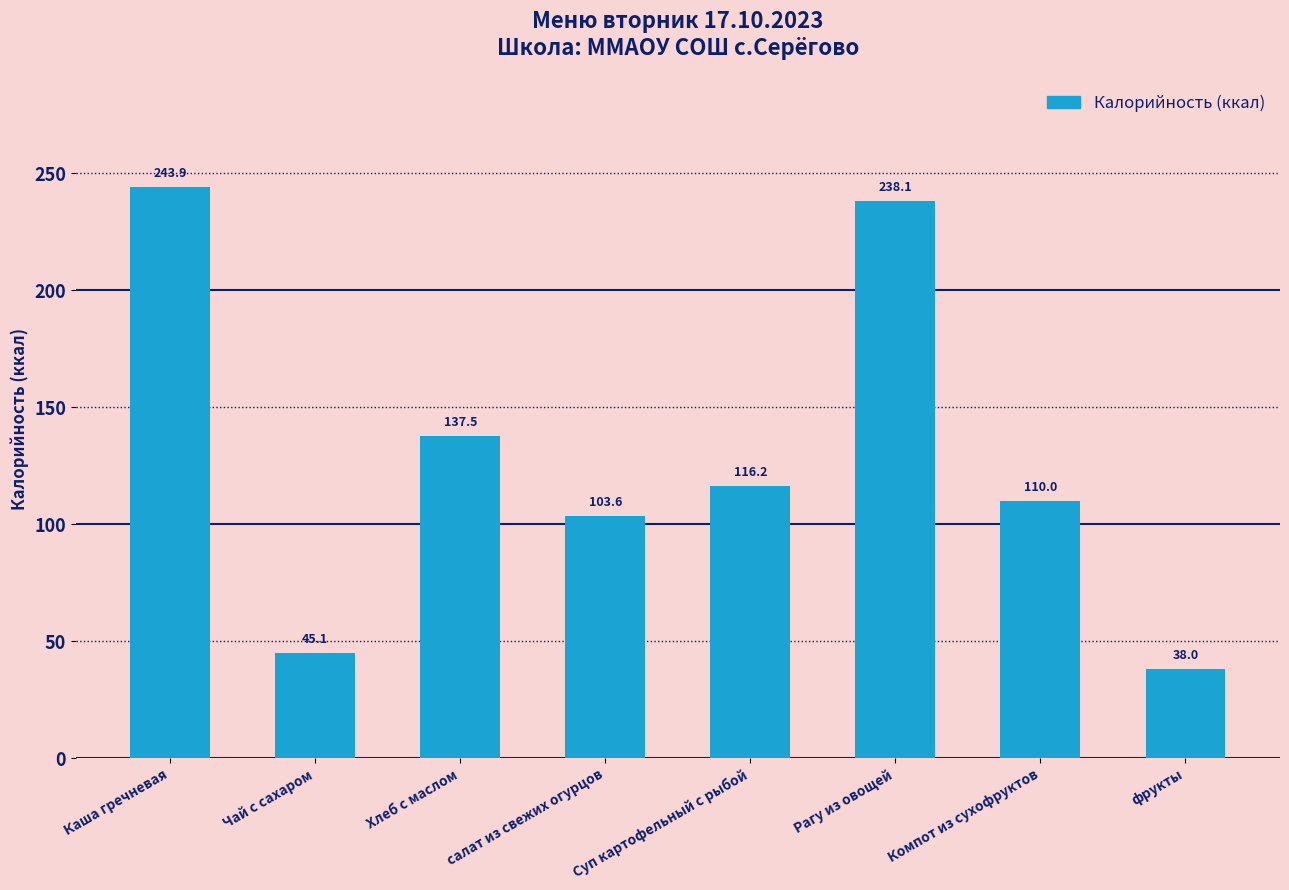

Which label corresponds to the smallest value in the chart?

фрукты